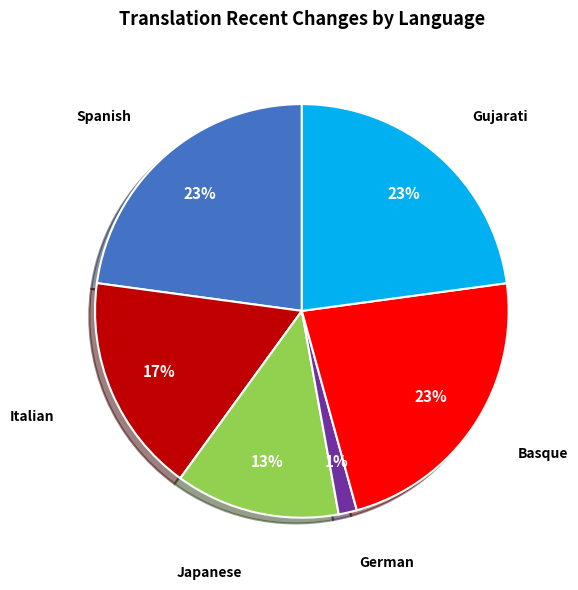

Combined, do Italian and Japanese account for over 50%?

No